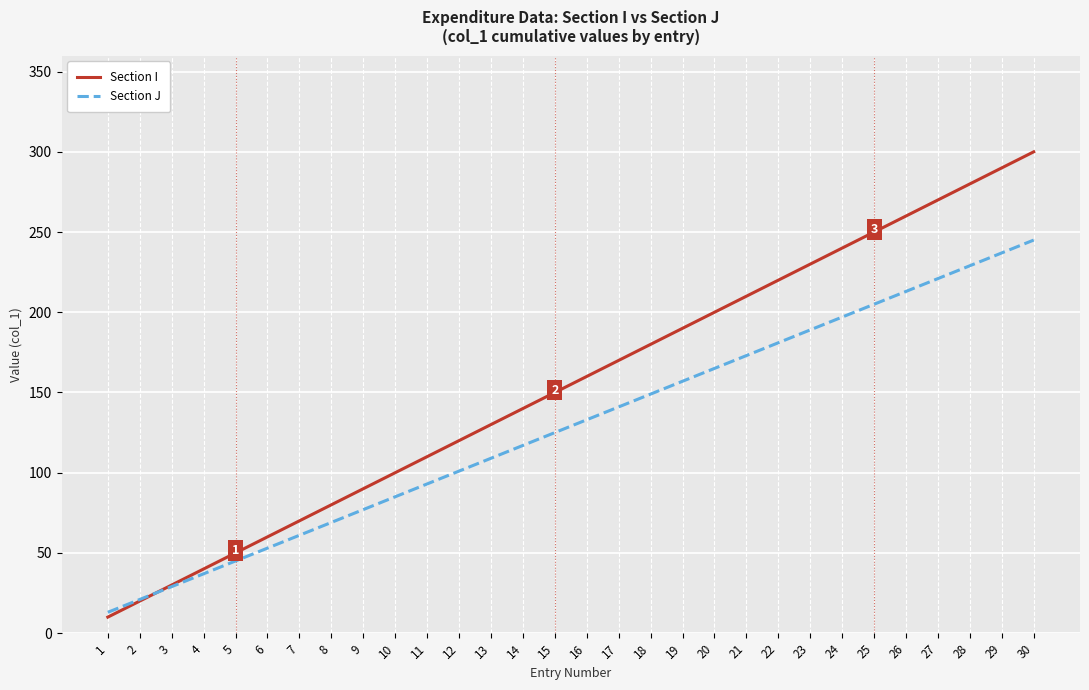

How many values in the Section J series are below 133?

15